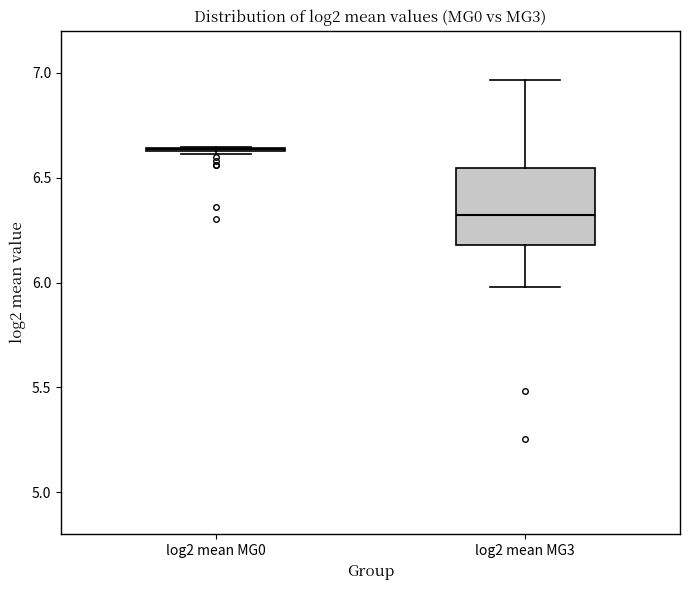

Which box is the tallest, from its lower edge to its upper edge?

log2 mean MG3